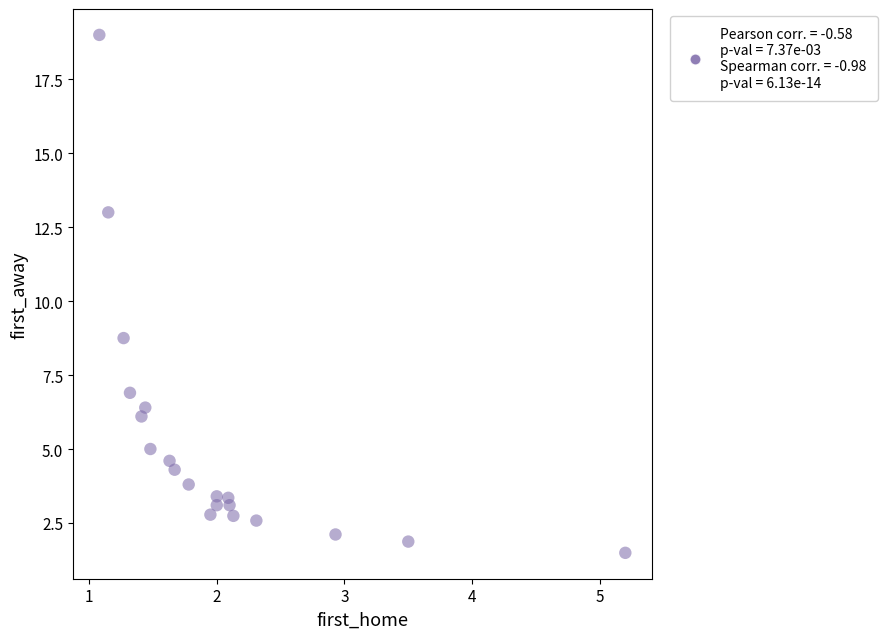

What Y value in the scatter plot is closest to 10?

8.8